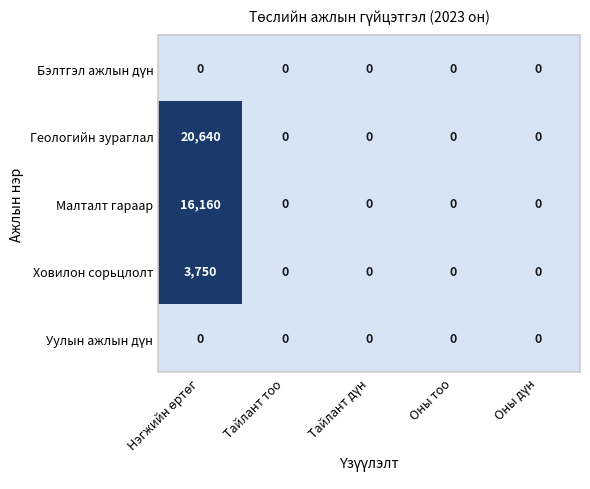

Which series has the largest total across all categories?

Геологийн зураглал